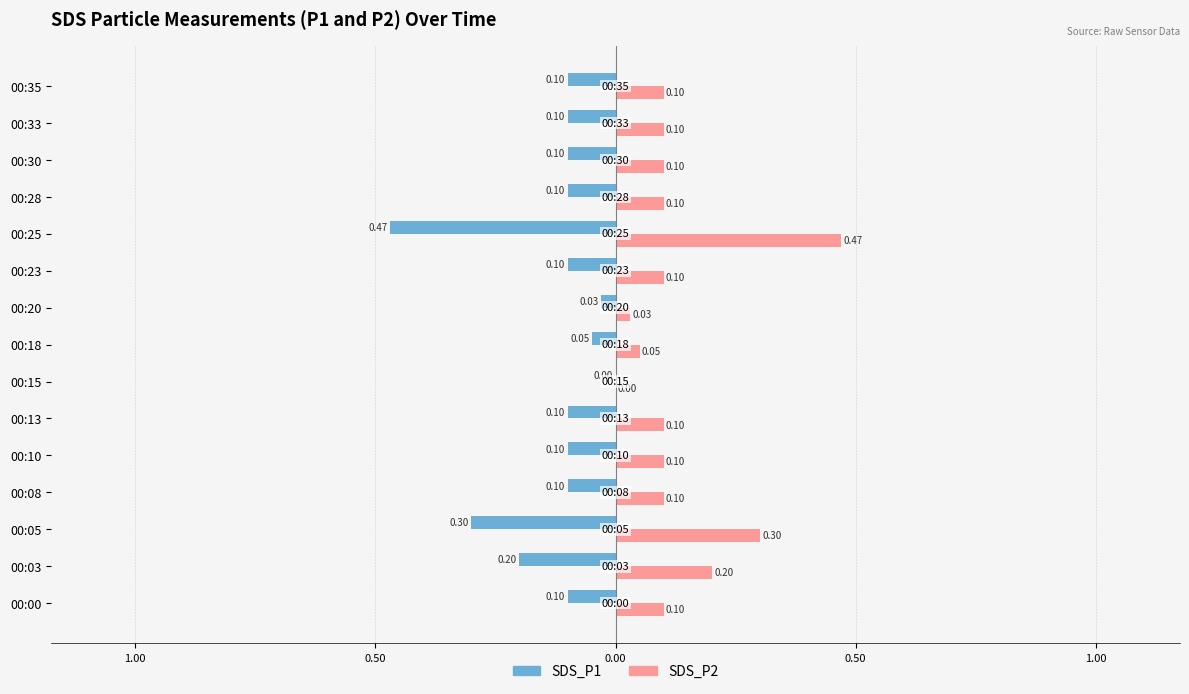

How many groups of bars are there?

15